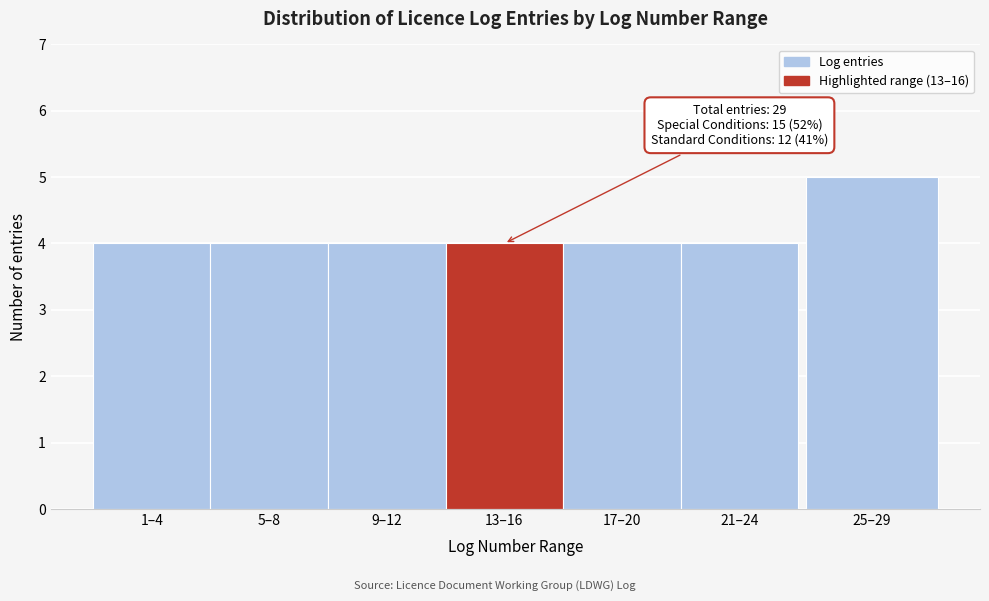

Reading left to right, what are all the values shown in this chart?

4	4	4	4	4	4	5